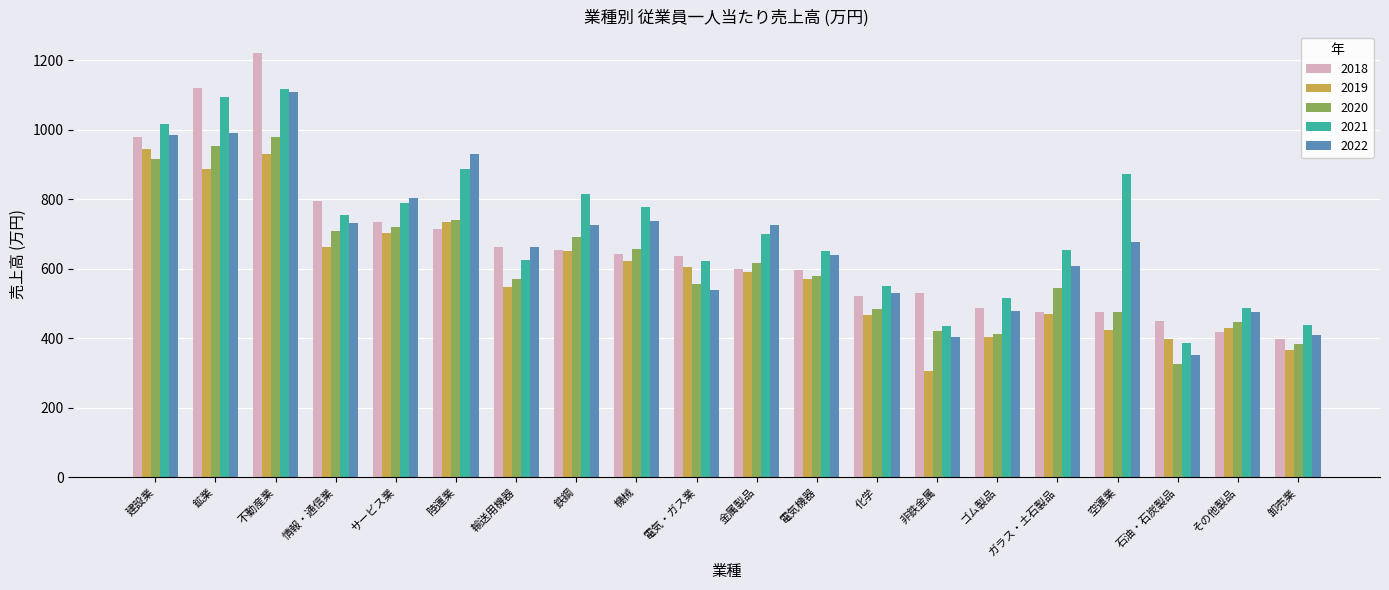

What is the lowest value of the 2022 series?

350.2